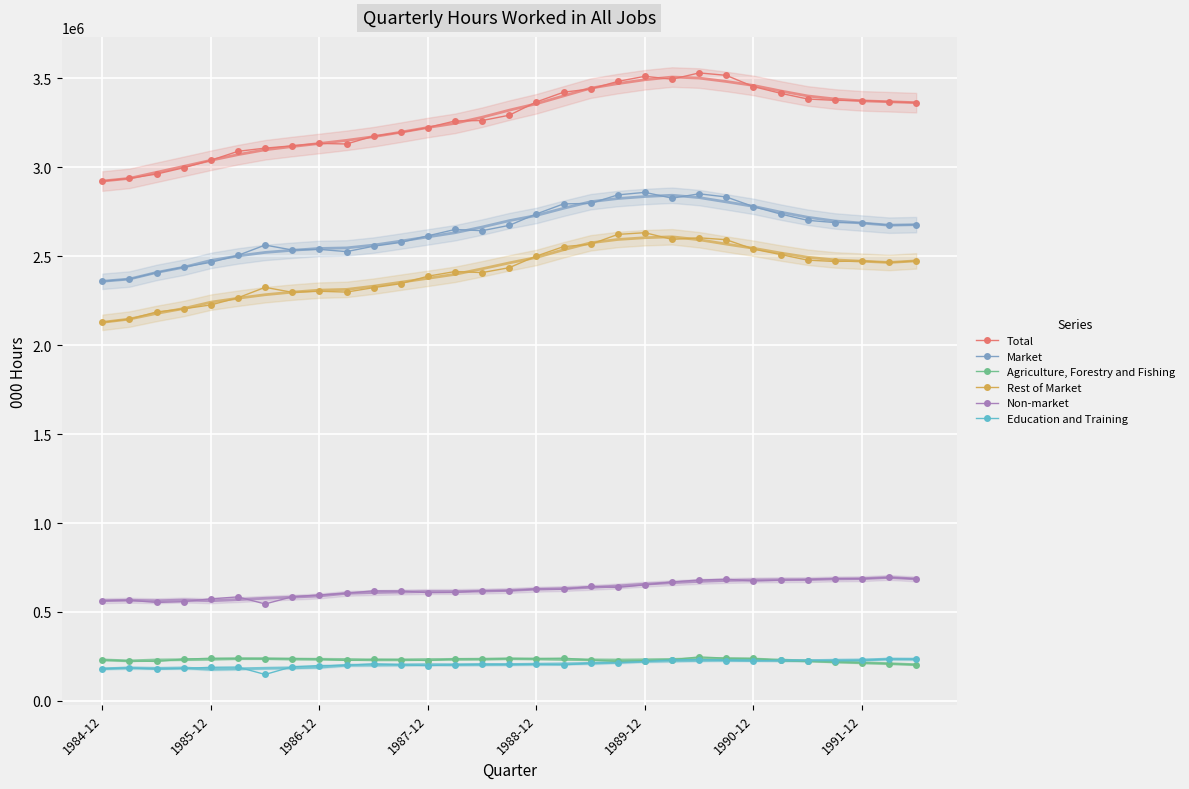

What is the difference between the second highest and minimum values in the Total series?

594354.2